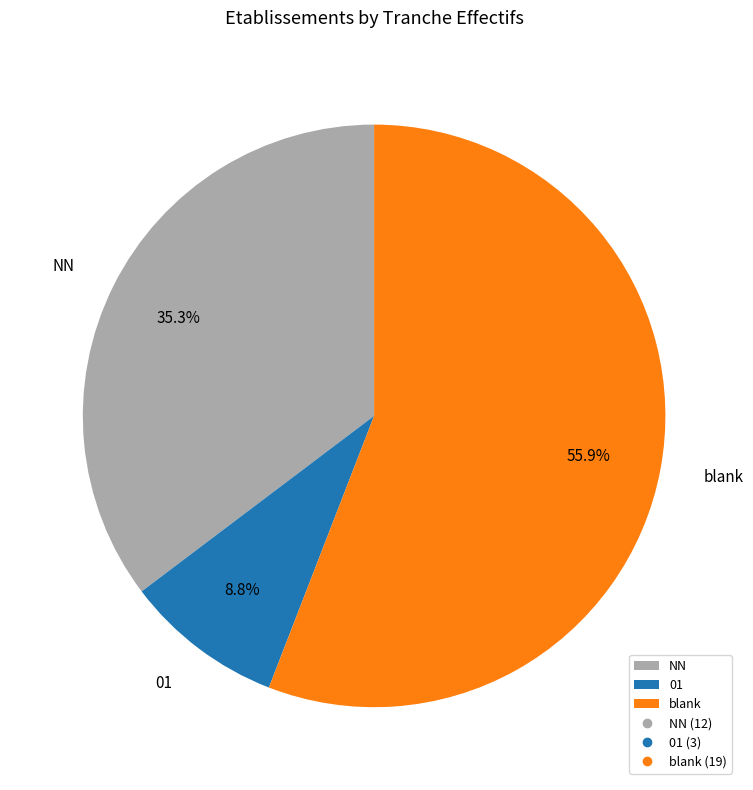

Count the number of slices in the pie.

3